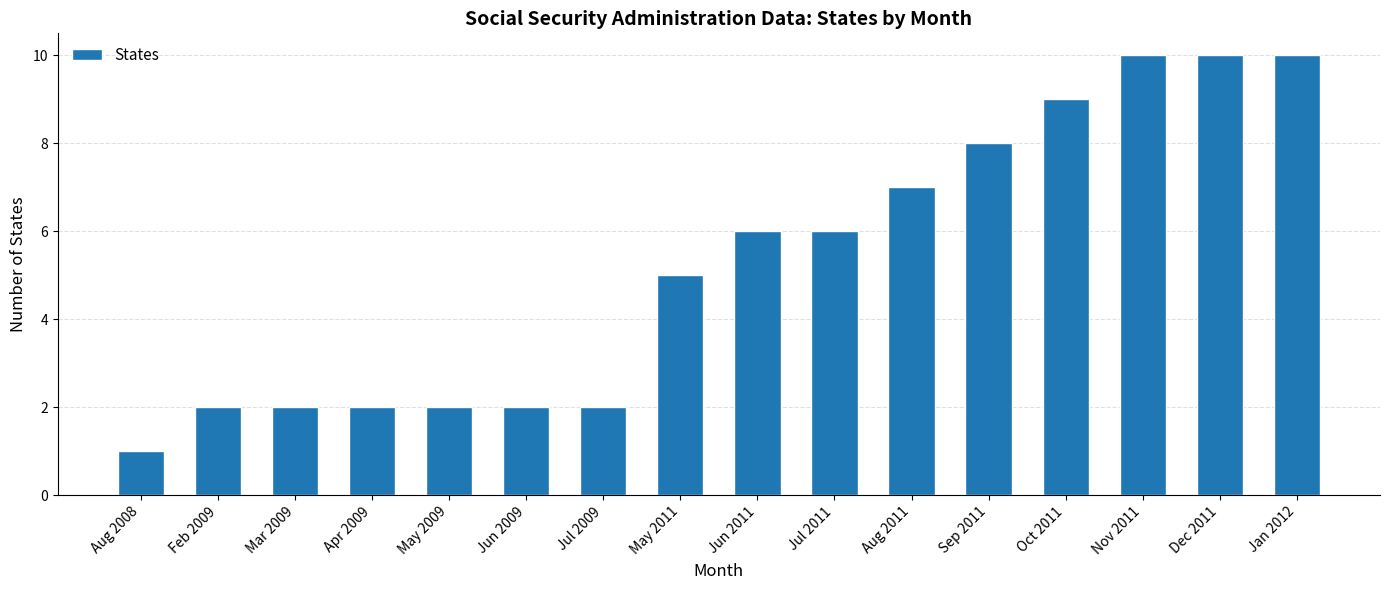

What is the label of the 16th bar from the right?

Aug 2008